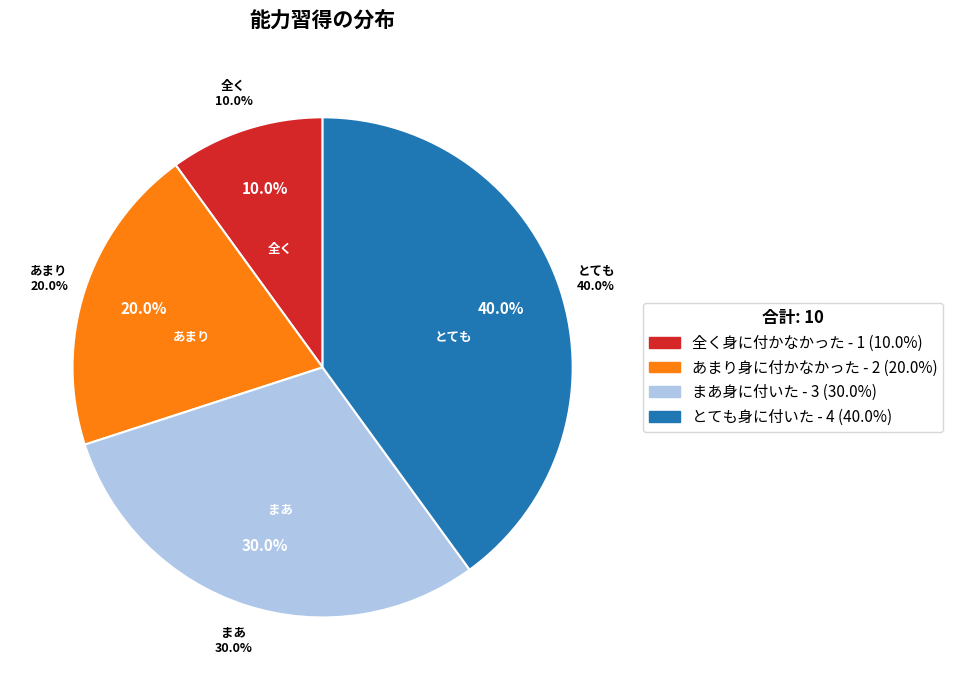

Rank the categories by value from lowest to highest.

全く身に付かなかった, あまり身に付かなかった, まあ身に付いた, とても身に付いた